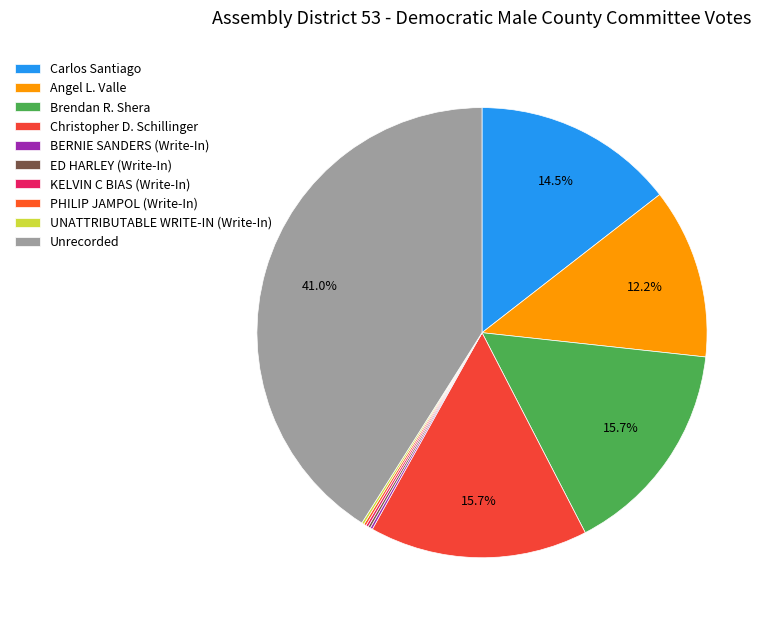

Which category has the biggest portion of the pie?

Unrecorded